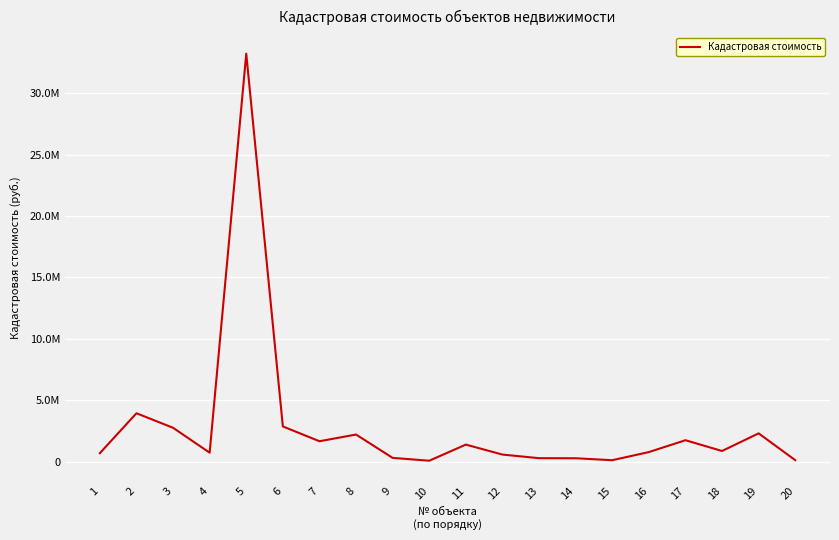

Approximately how many times larger is the value at 20 compared to 12?

0.2